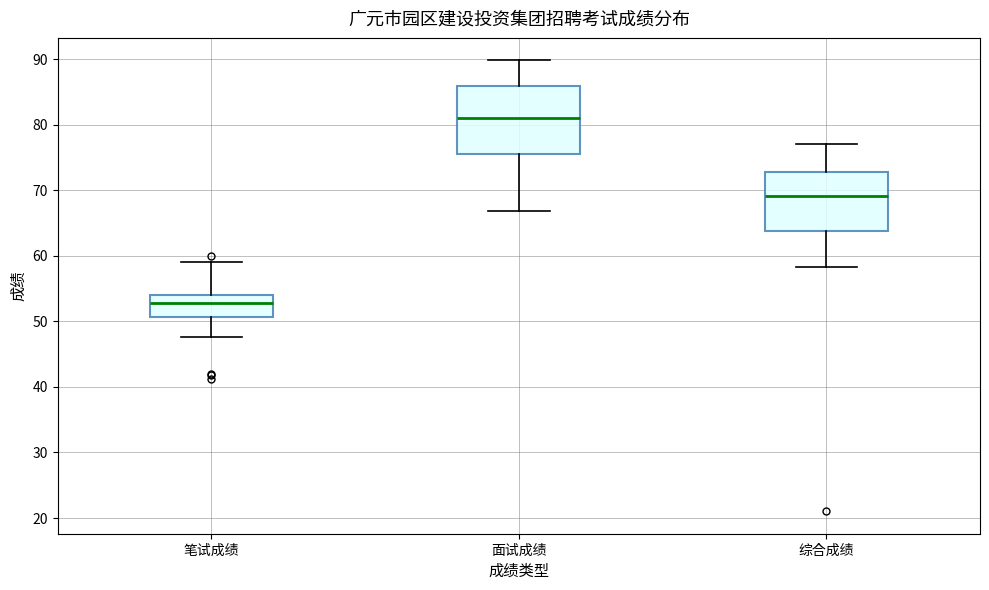

Where is the upper edge of the box for 综合成绩 on the y-axis? The values are not printed on the chart, so give them approximately, as read against the axis.

73